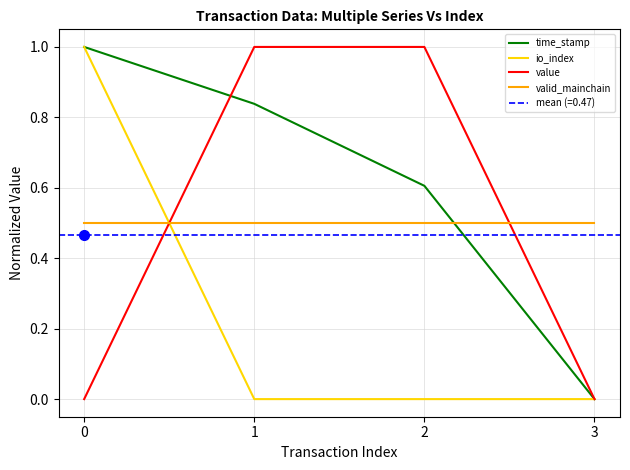

True or false: time_stamp and io_index intersect in this chart.

False